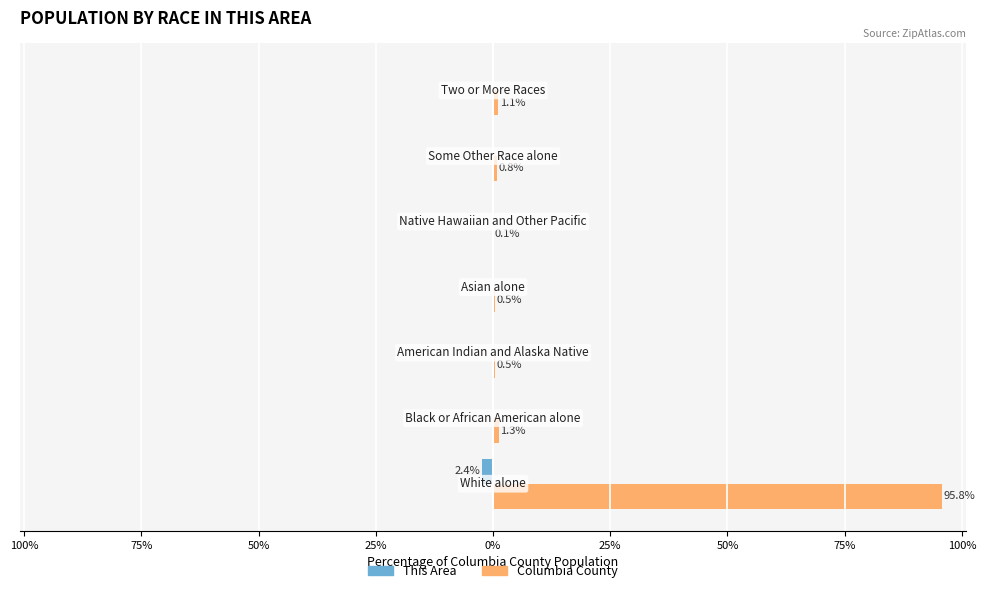

Reading left to right, list all the values displayed in this chart.

This Area: -2.4	0.0	0.0	0.0	0.0	0.0	0.0
Columbia County: 95.8	1.3	0.5	0.5	0.1	0.8	1.1